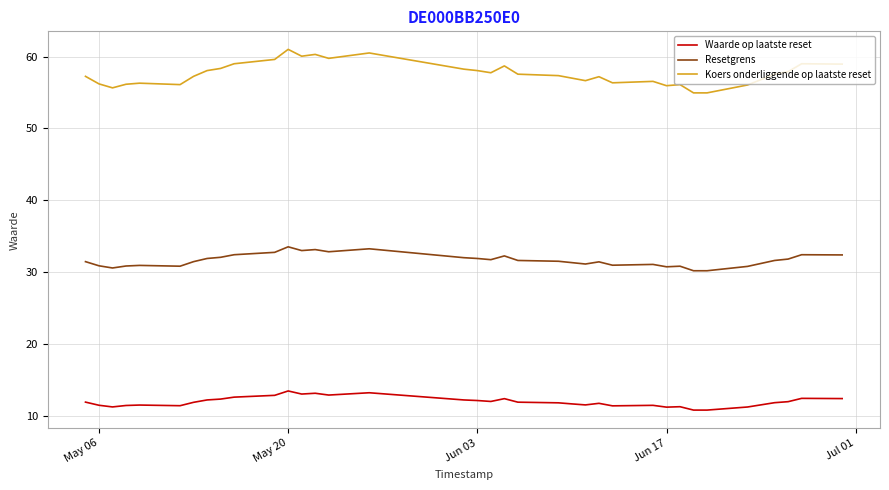

Which series has the widest spread of values?

Koers onderliggende op laatste reset